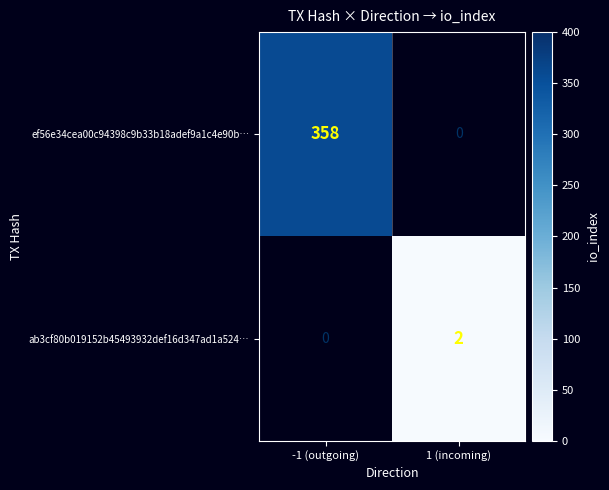

The ef56e34cea00c94398c9b33b18adef9a1c4e90b… series shows 358 at -1 (outgoing). True or false?

True